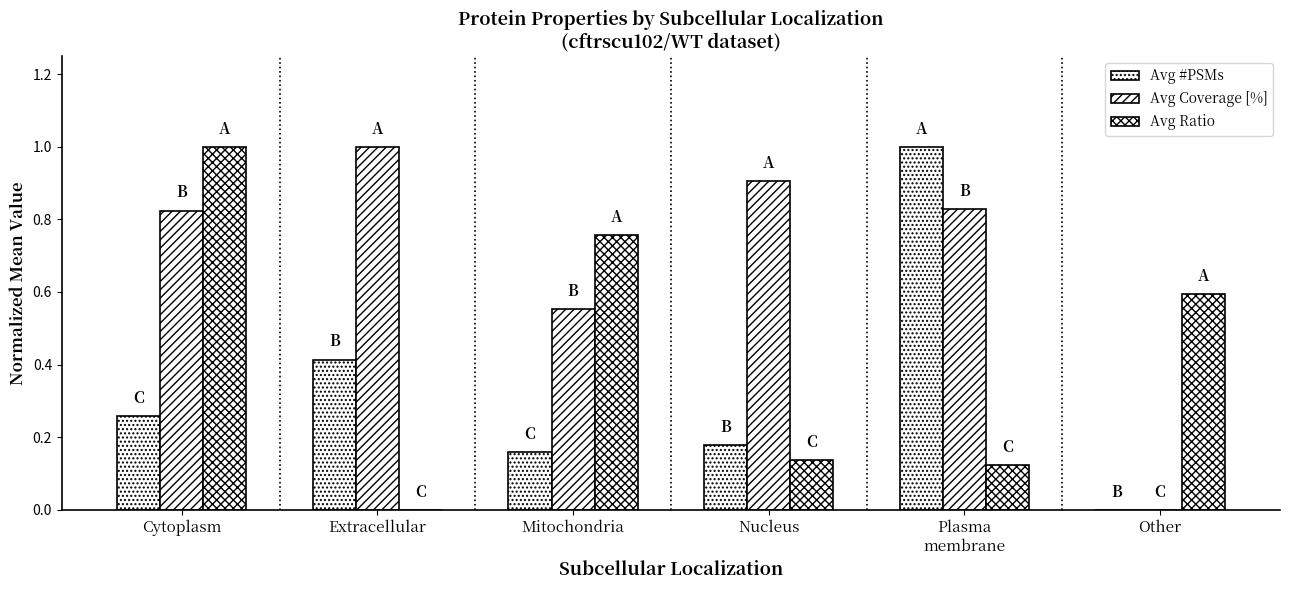

How many groups of bars are there?

6